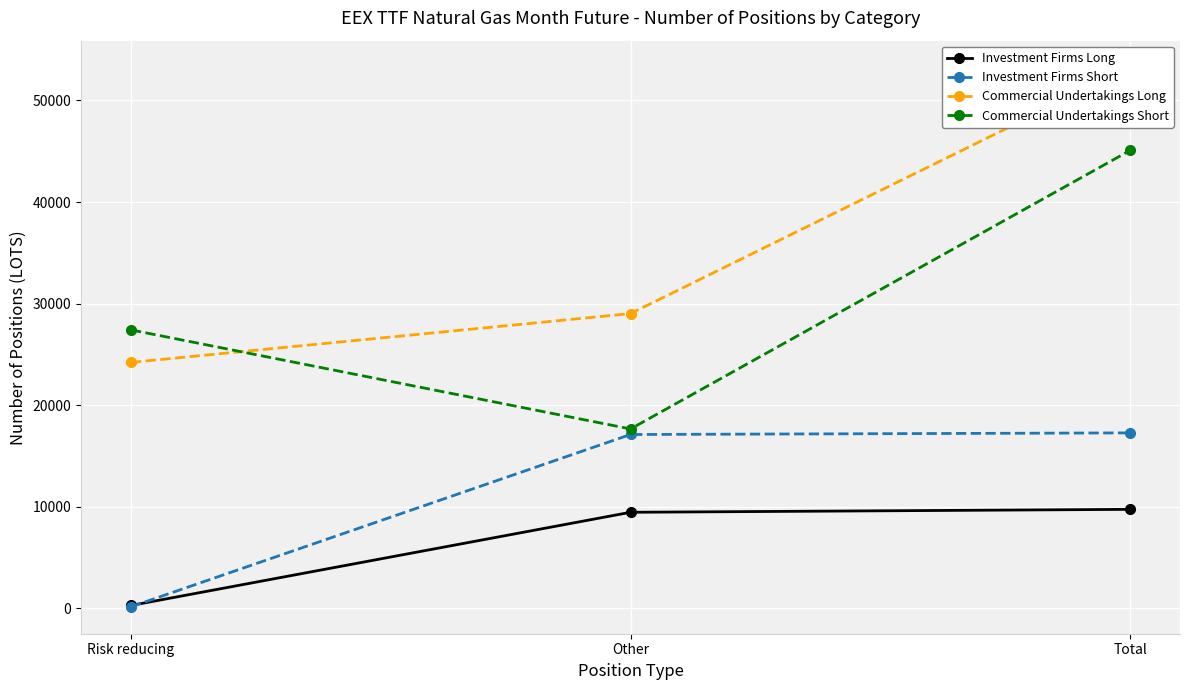

Where does the Commercial Undertakings Long series first go above 29018?

Total